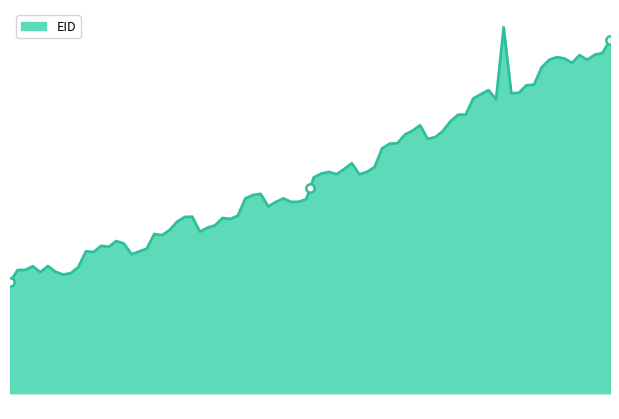

How many values are below 158620?

1